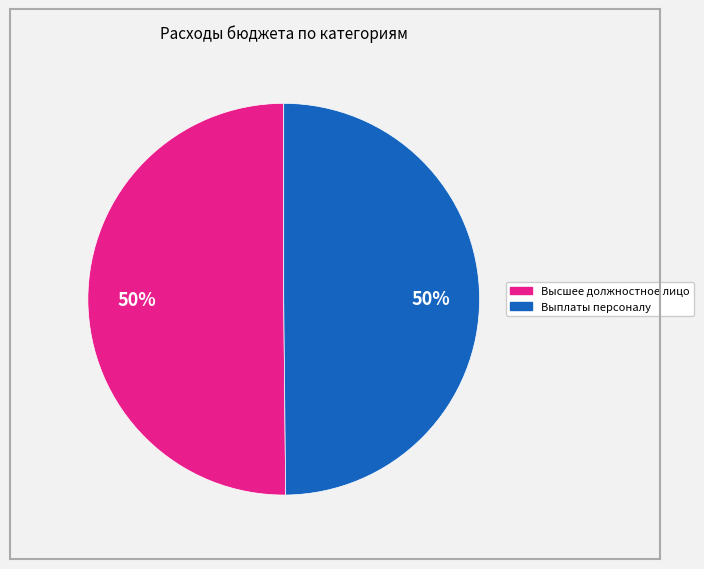

To the nearest percent, what is the average slice percentage?

50%